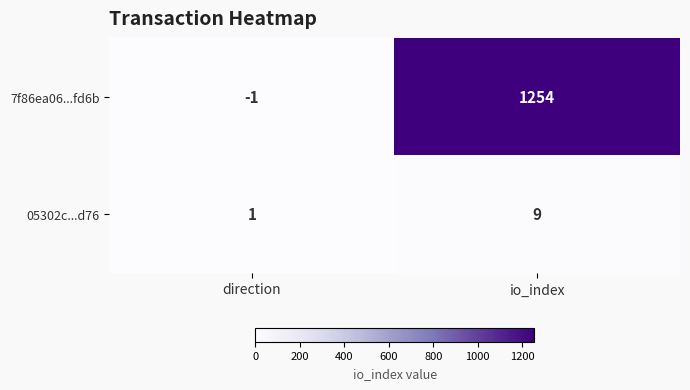

Between direction and io_index, which series saw the biggest shift?

7f86ea06...fd6b